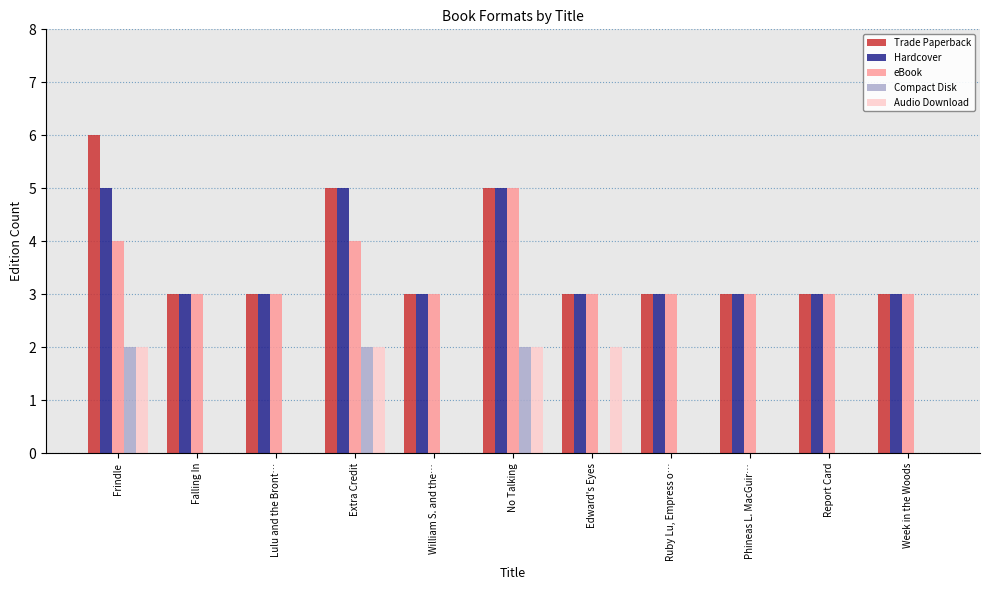

What is the total value across all series at Extra Credit?

18